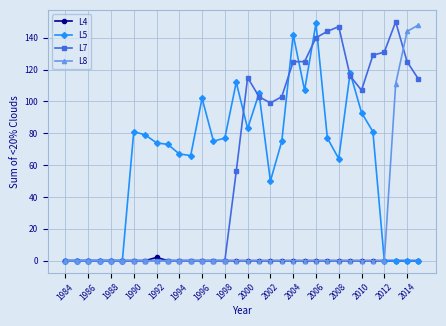

What is the highest value of the L5 series?

149